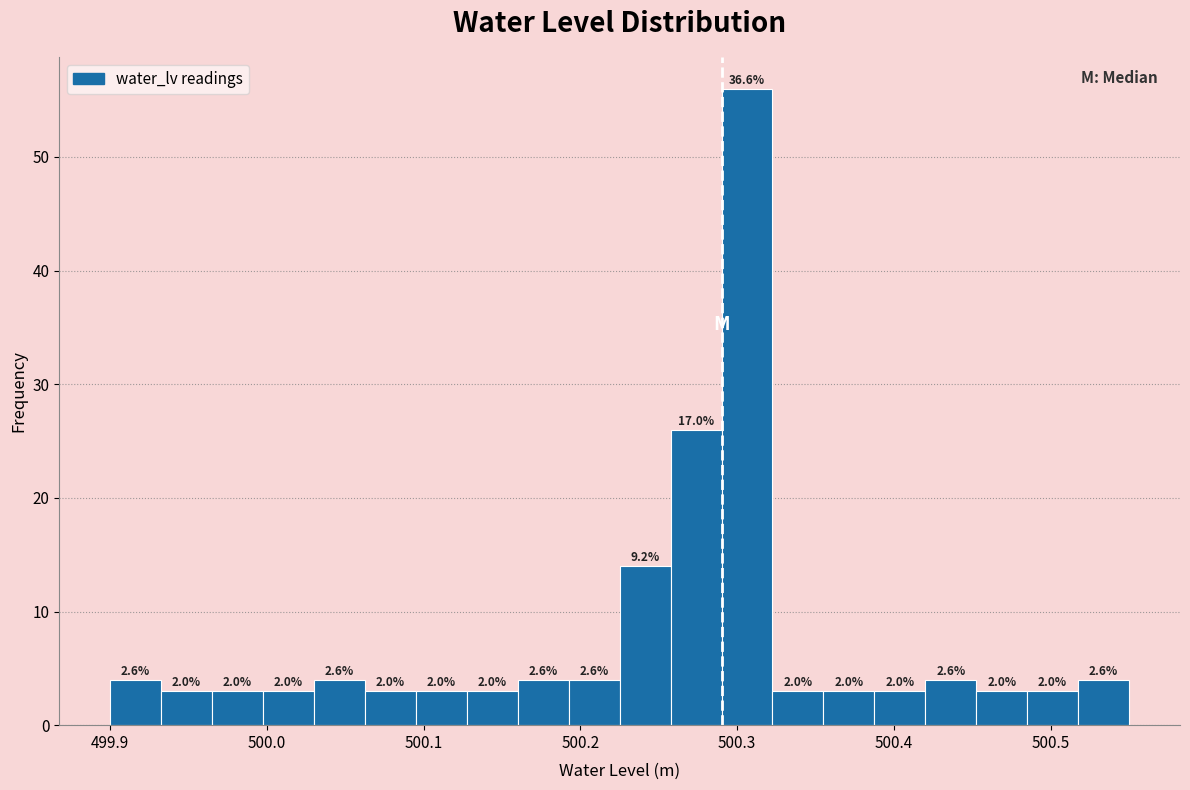

Around what value on the x-axis is the tallest bar? Give the approximate position of its centre, as read against the axis.

500.31